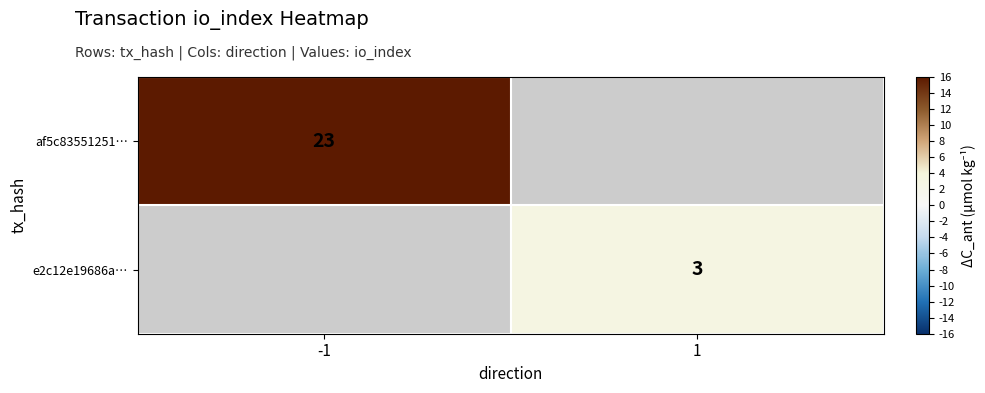

The af5c83551251… series shows 32 at -1. True or false?

False